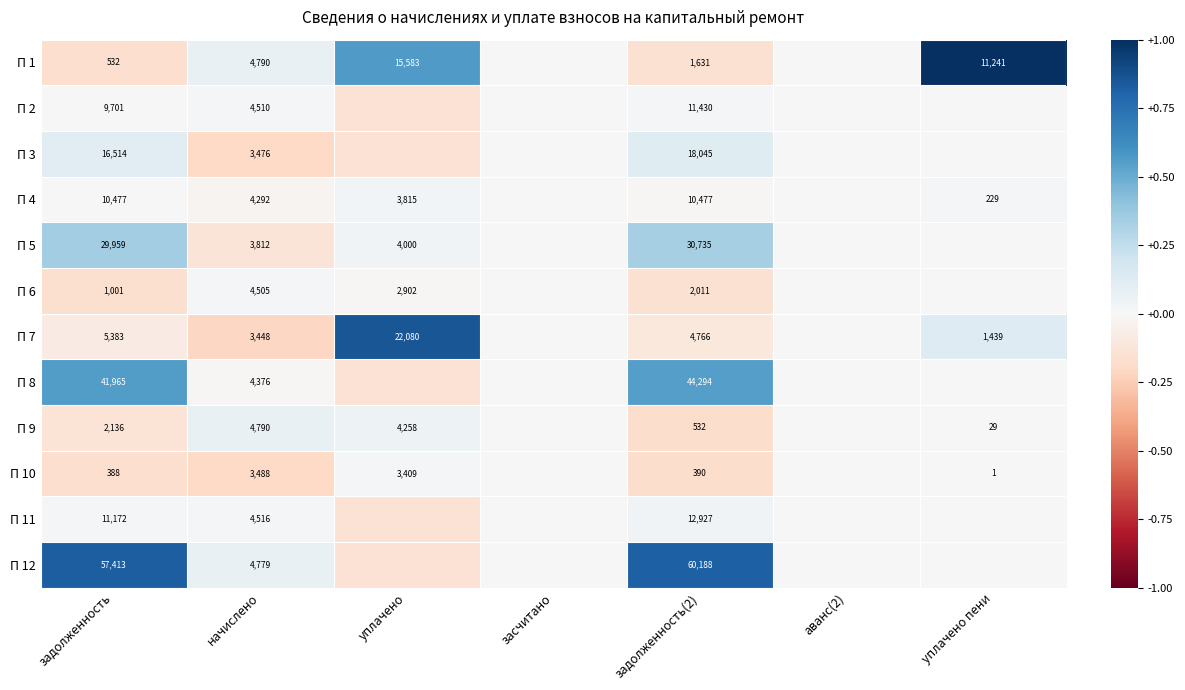

At which label does П 6 first exceed 0?

начислено